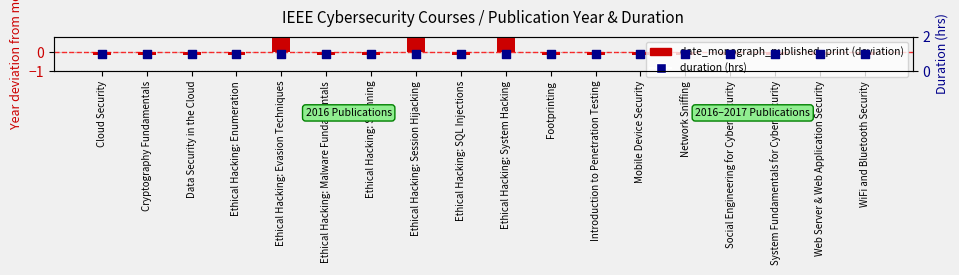

What are all the series names shown in the legend?

date_monograph_published_print (deviation from mean), duration (hrs)